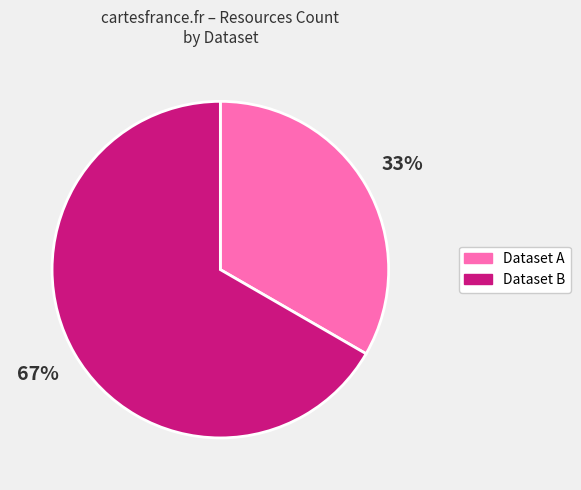

Which category has the smallest portion of the pie?

Dataset A